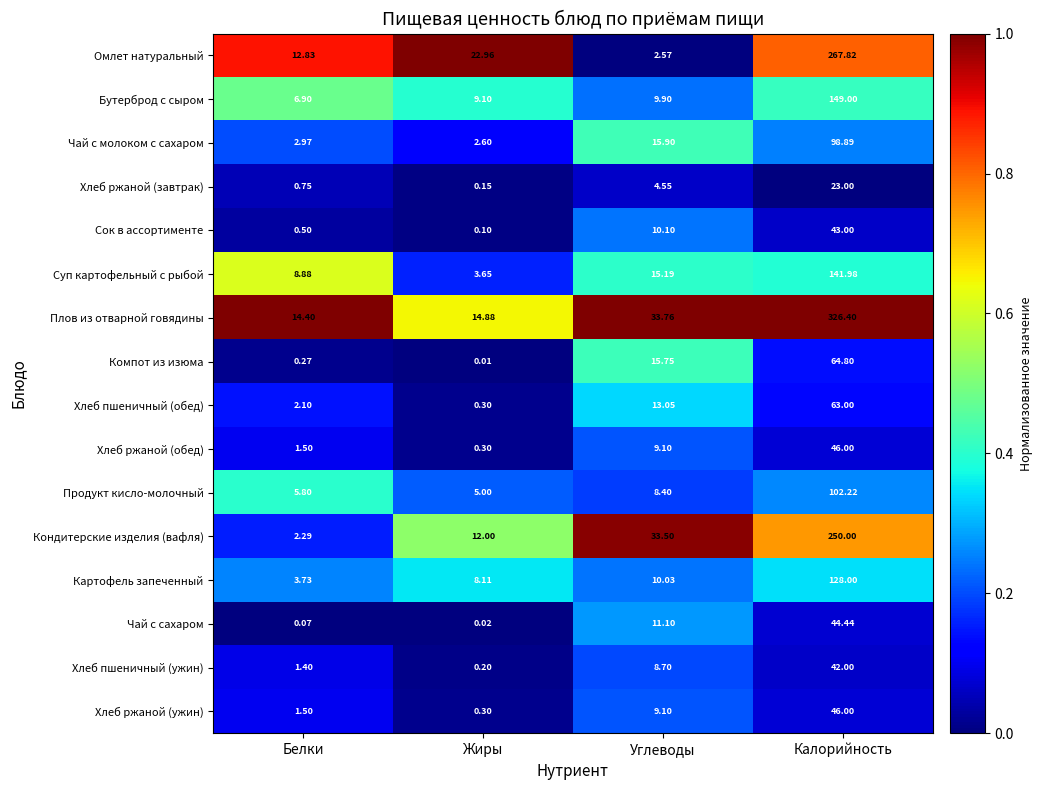

At which category is the sum across all series the highest?

Калорийность